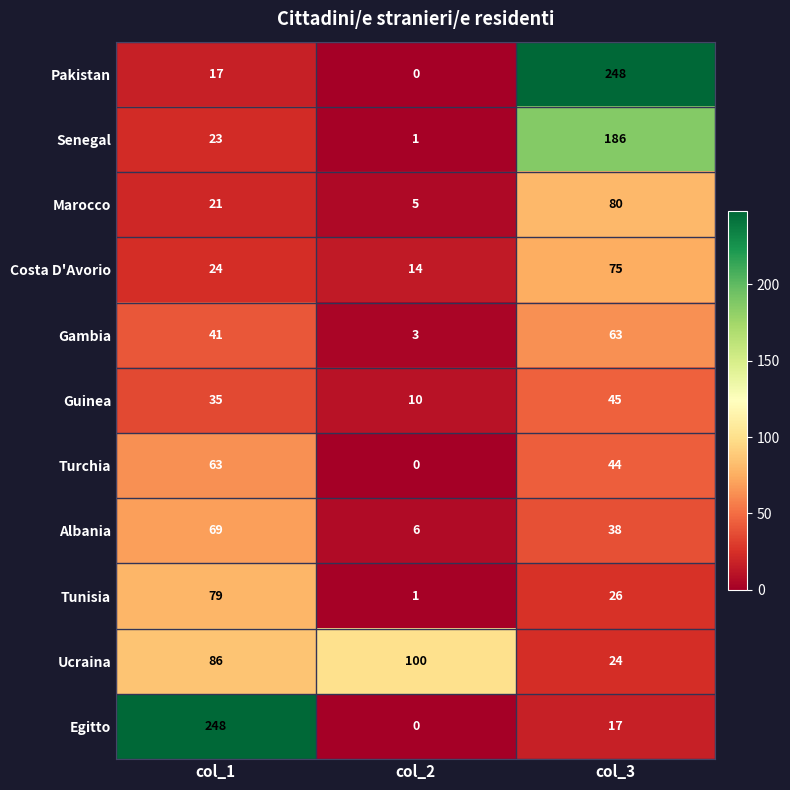

List the labels in order of Albania value, smallest first.

col_2, col_3, col_1